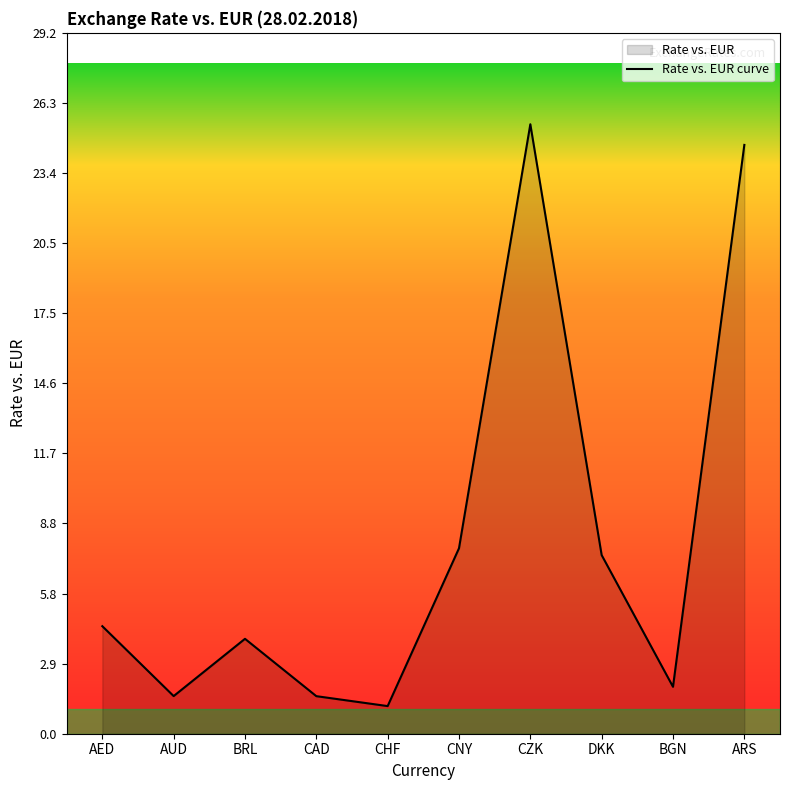

List the labels in order of value, largest first.

CZK, ARS, CNY, DKK, AED, BRL, BGN, AUD, CAD, CHF